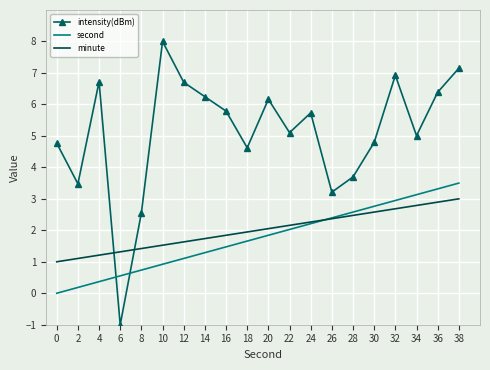

True or false: intensity(dBm) has more than 0 points higher than both neighbors.

True